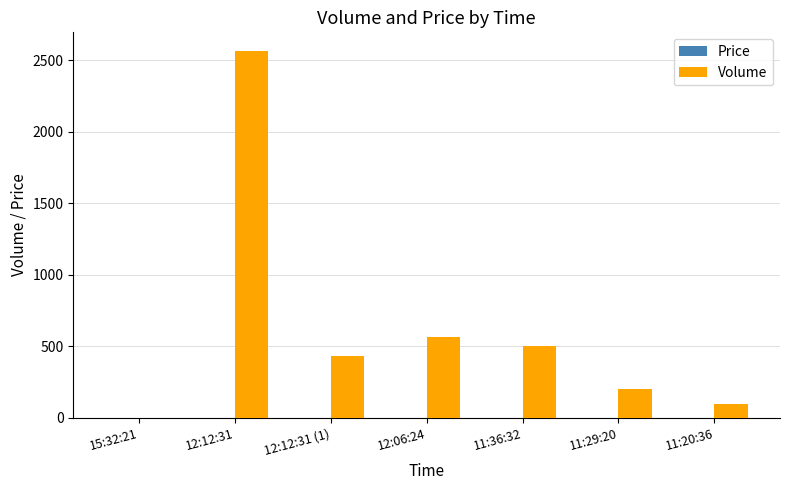

What is the sum of all Volume values?

4367.0